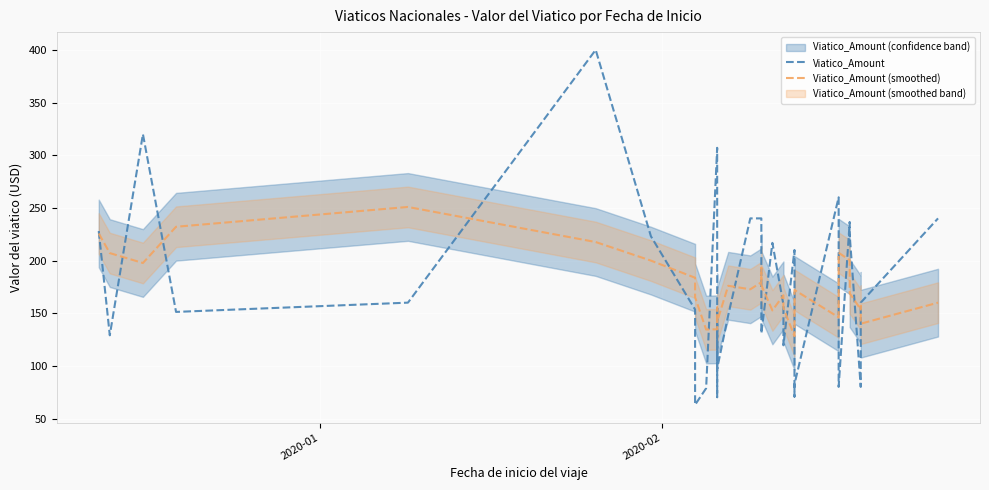

What is the difference between the second highest and second lowest values in the Viatico_Amount (smoothed) series?

97.6